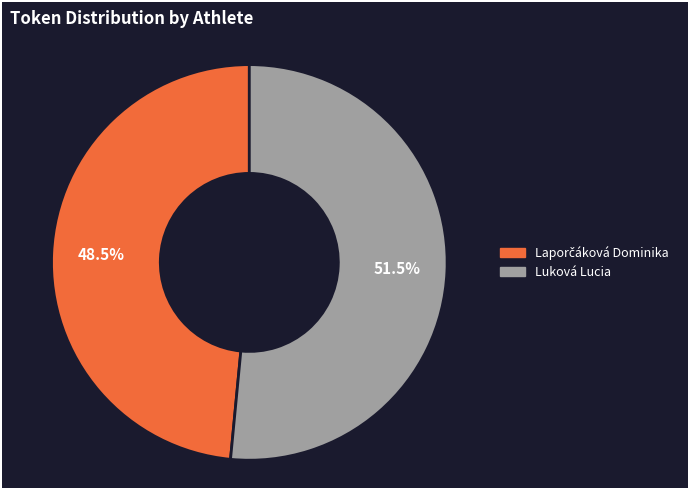

Which slice represents more than half of the pie?

Luková Lucia